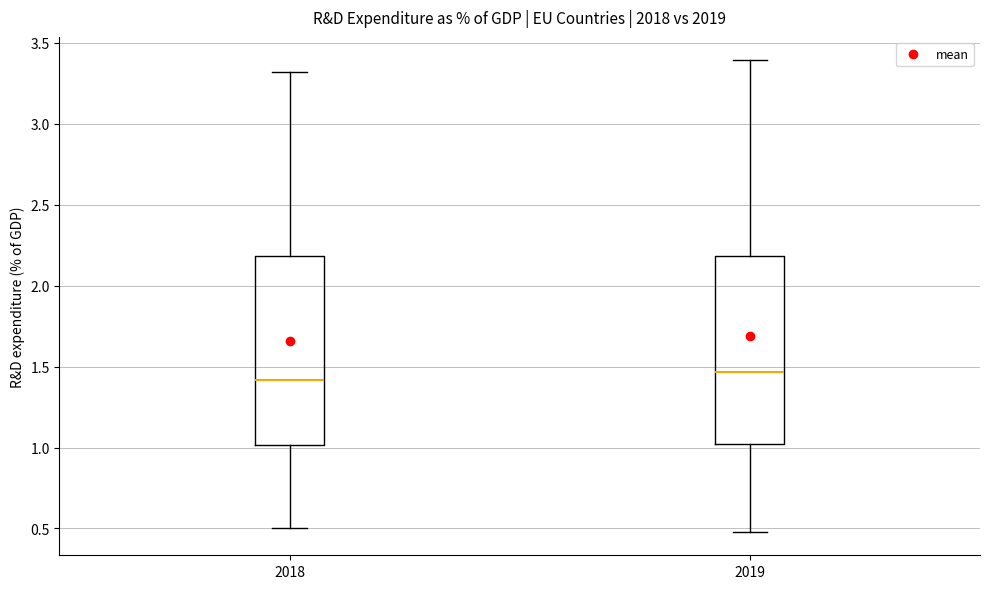

Where does the lower whisker of the box at x = 2019 end on the y-axis? The values are not printed on the chart, so give them approximately, as read against the axis.

0.50